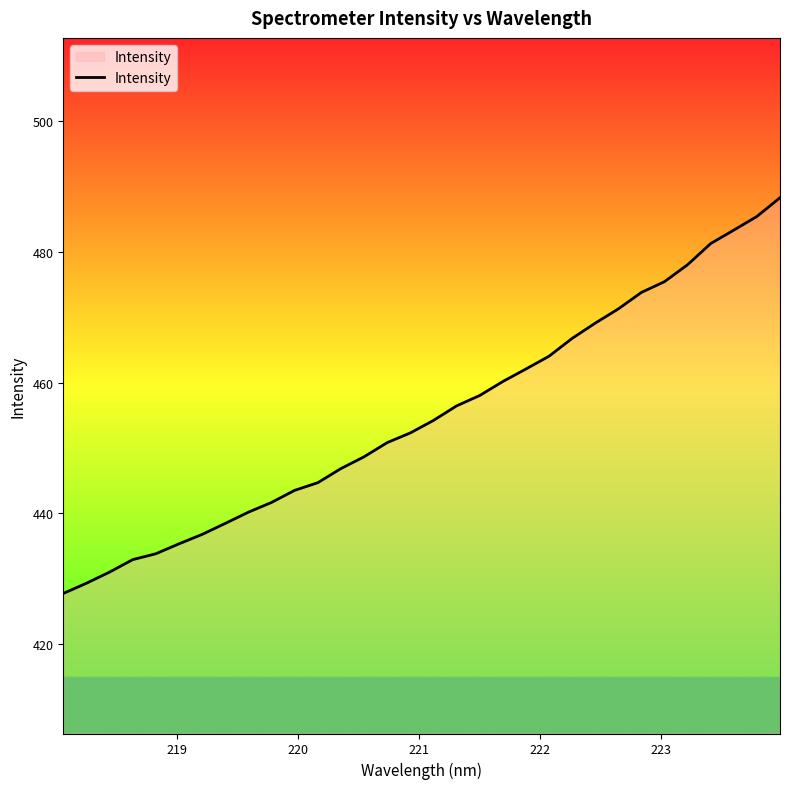

What is the difference between the maximum and minimum values?

60.4